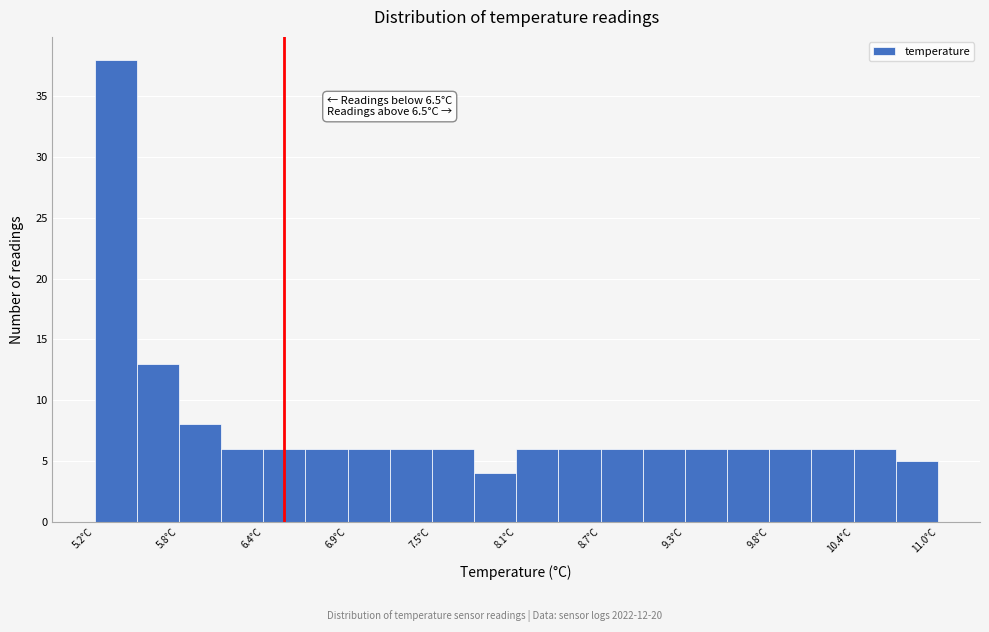

Around what value on the x-axis is the tallest bar? Give the approximate position of its centre, as read against the axis.

5.3